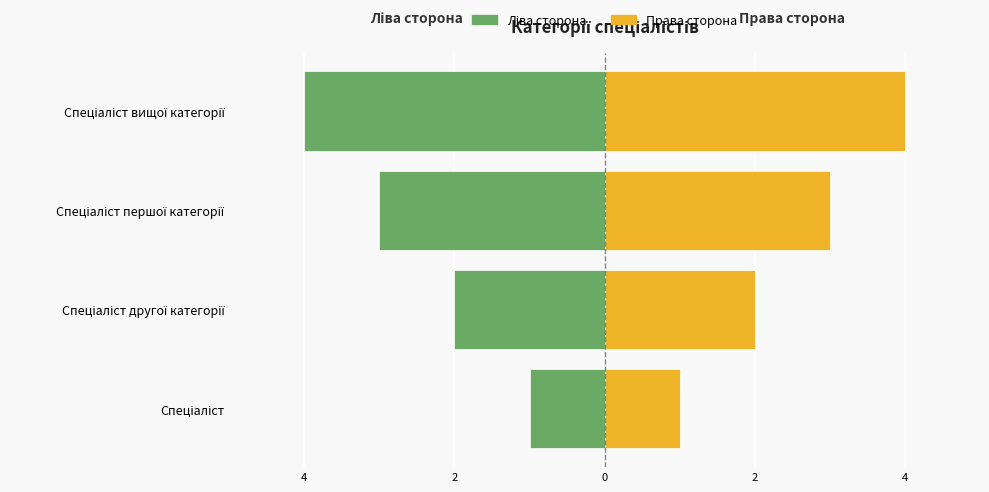

What is the spread (max minus min) of values at 0?

8